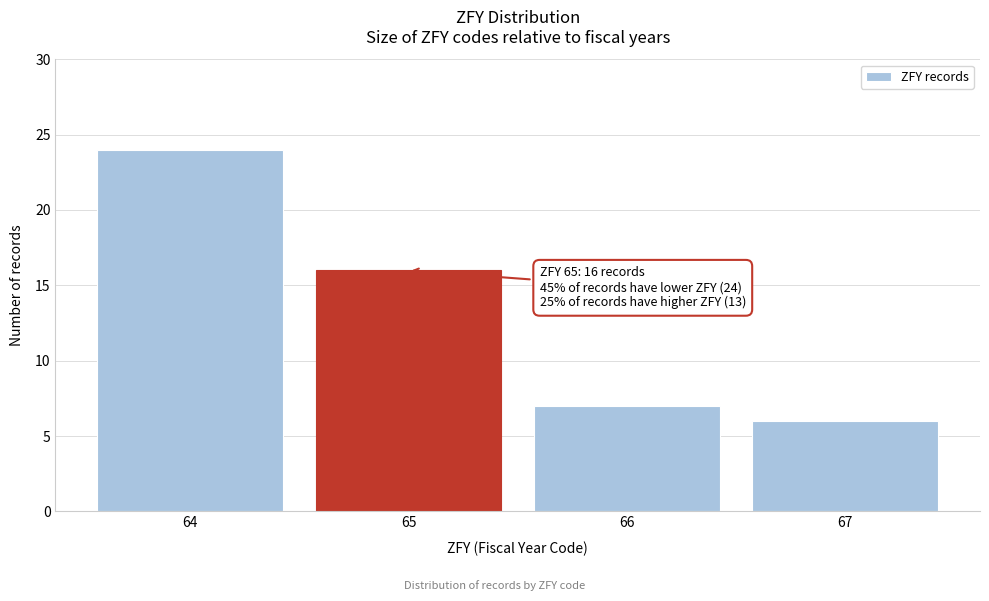

Reading left to right, extract all data points from this chart.

64=24	65=16	66=7	67=6